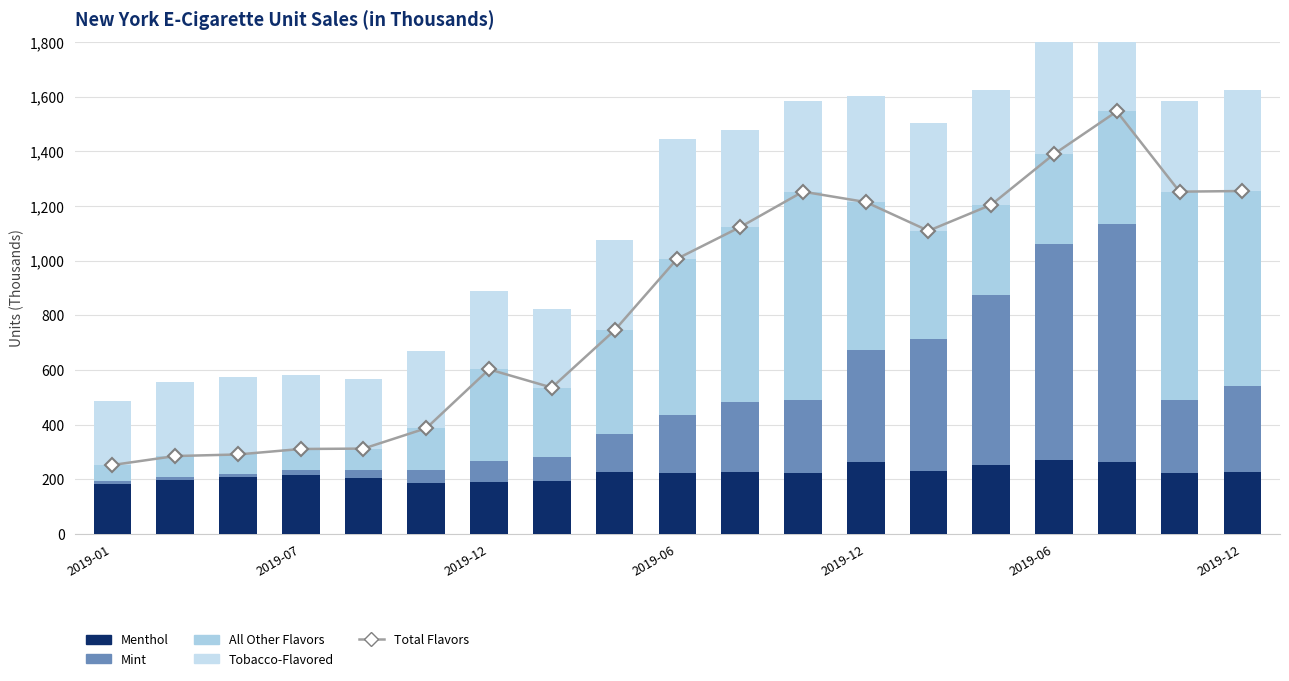

At how many categories does at least one series exceed 540?

12